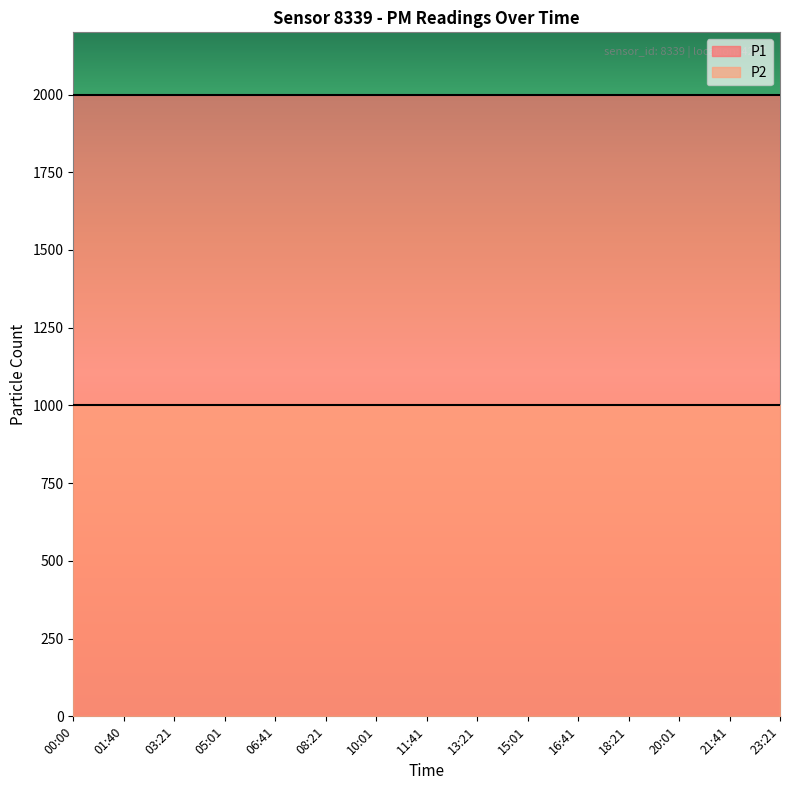

The P1 series shows 1376.2 at 23:21. True or false?

False